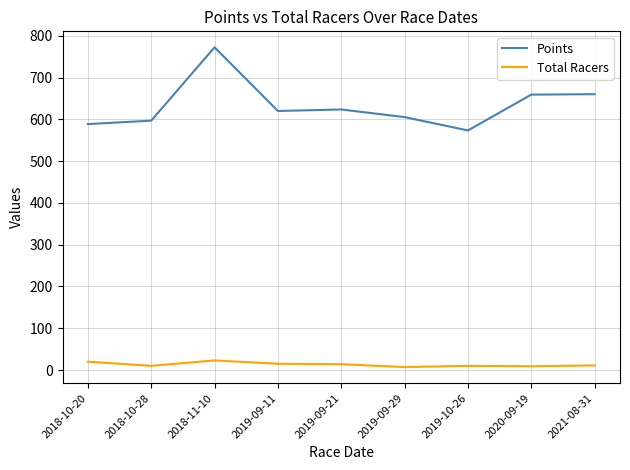

Which label corresponds to the largest value in the chart?

2018-11-10